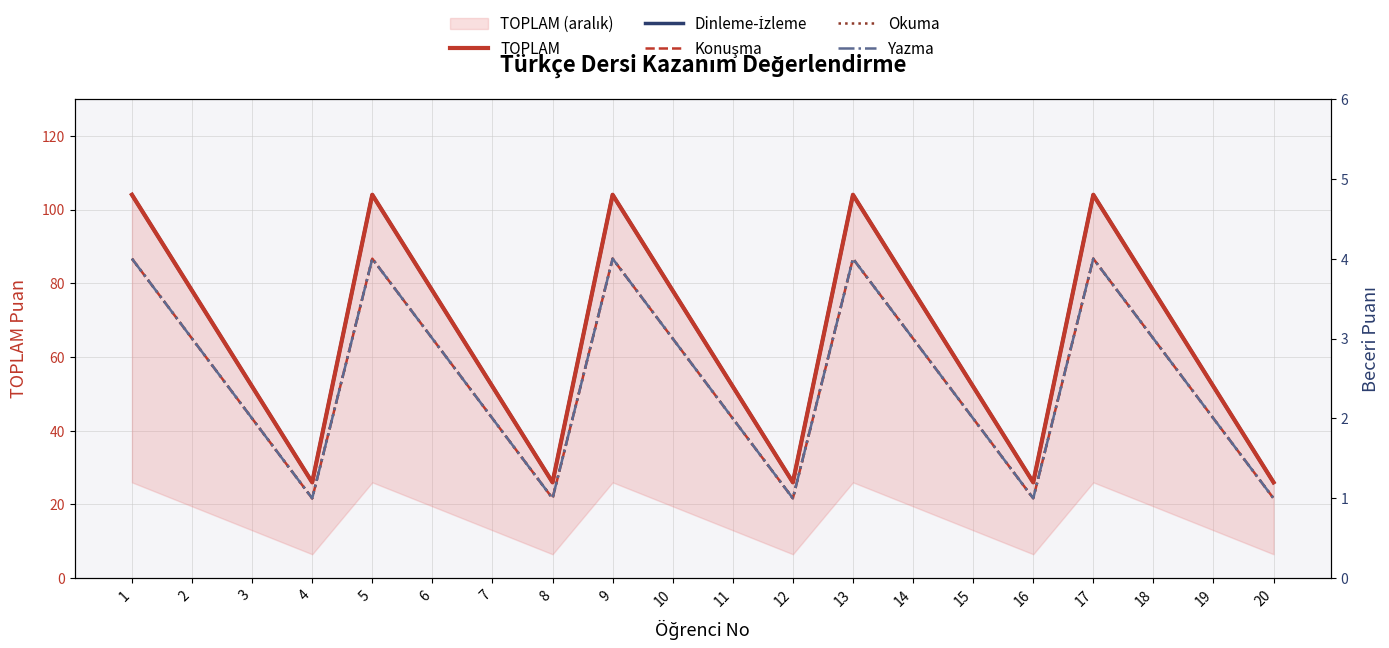

At how many categories does at least one series exceed 59?

10